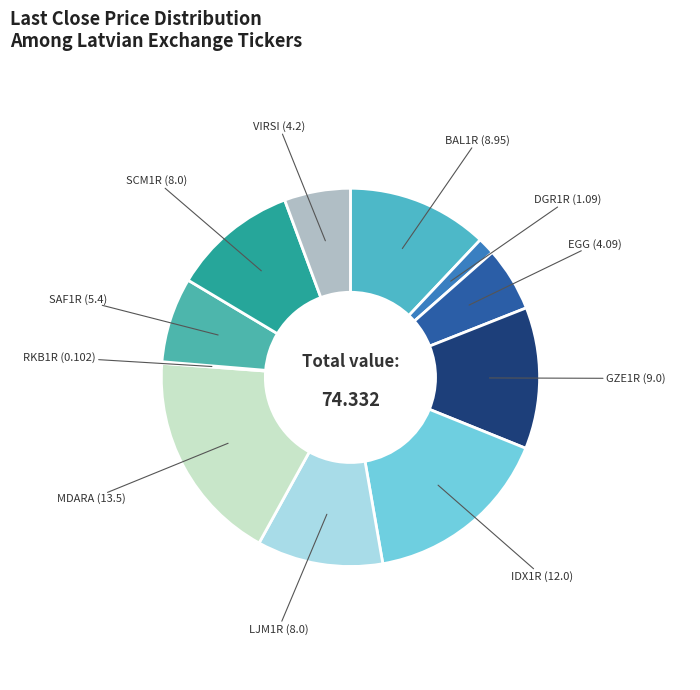

Combined, do EGG and DGR1R account for over 50%?

No